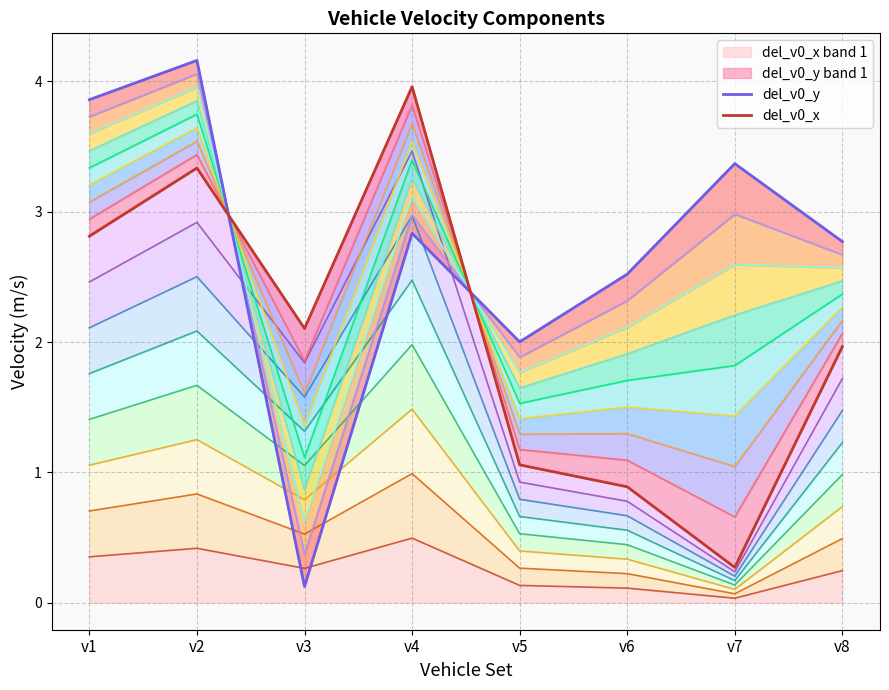

What is the sum of all del_v0_y values?

21.6